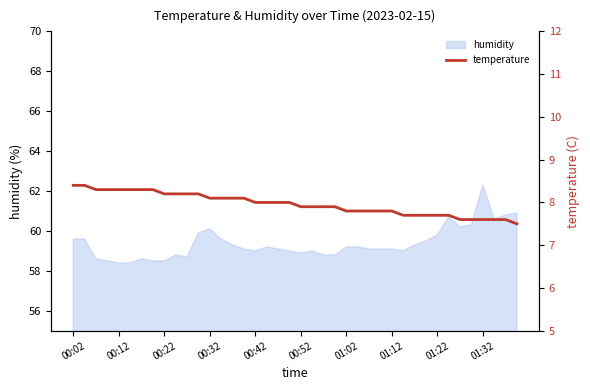

Where does the data first go above 8?

00:02